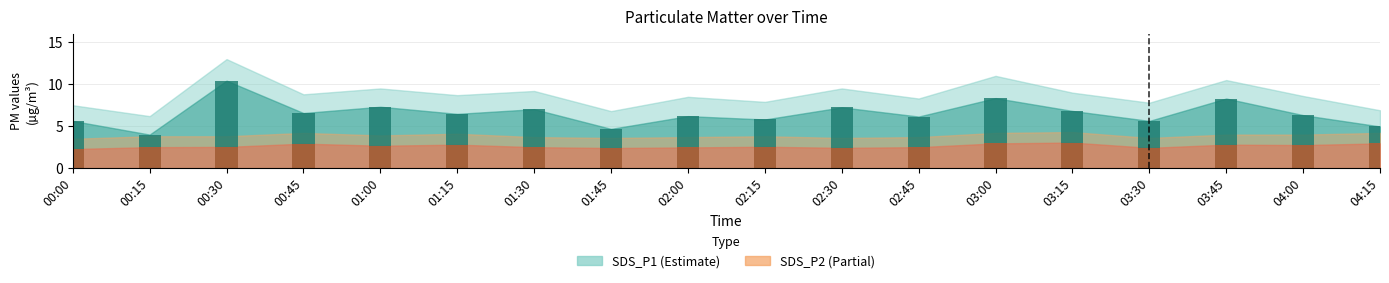

Which series changed the most between 2023/03/08 00:45 and 2023/03/08 02:15?

SDS_P1_upper